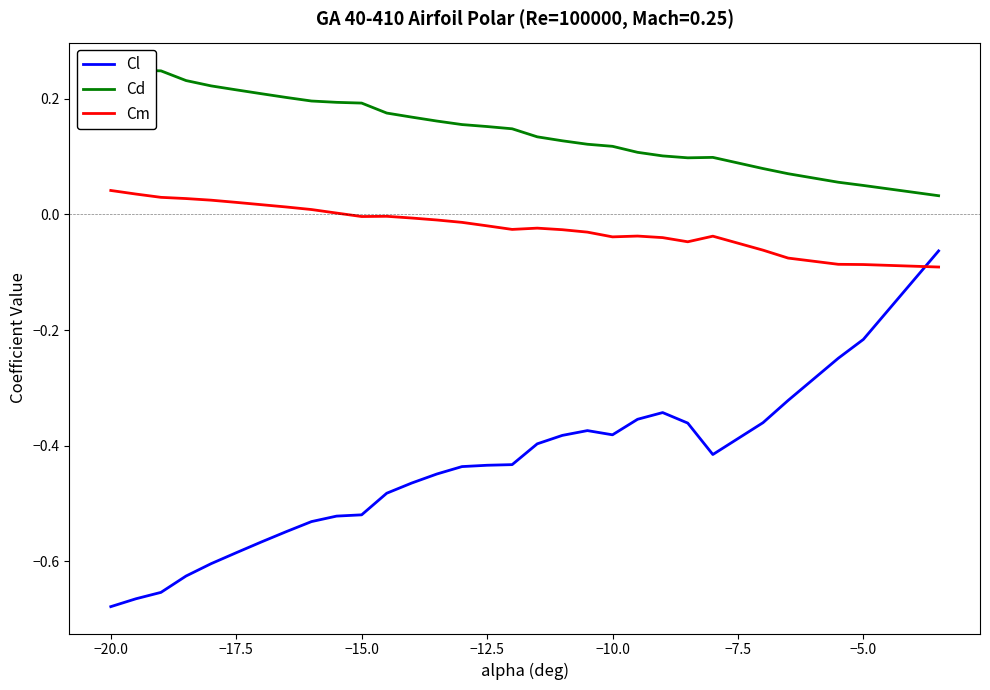

True or false: Cm and Cl cross at least once.

True